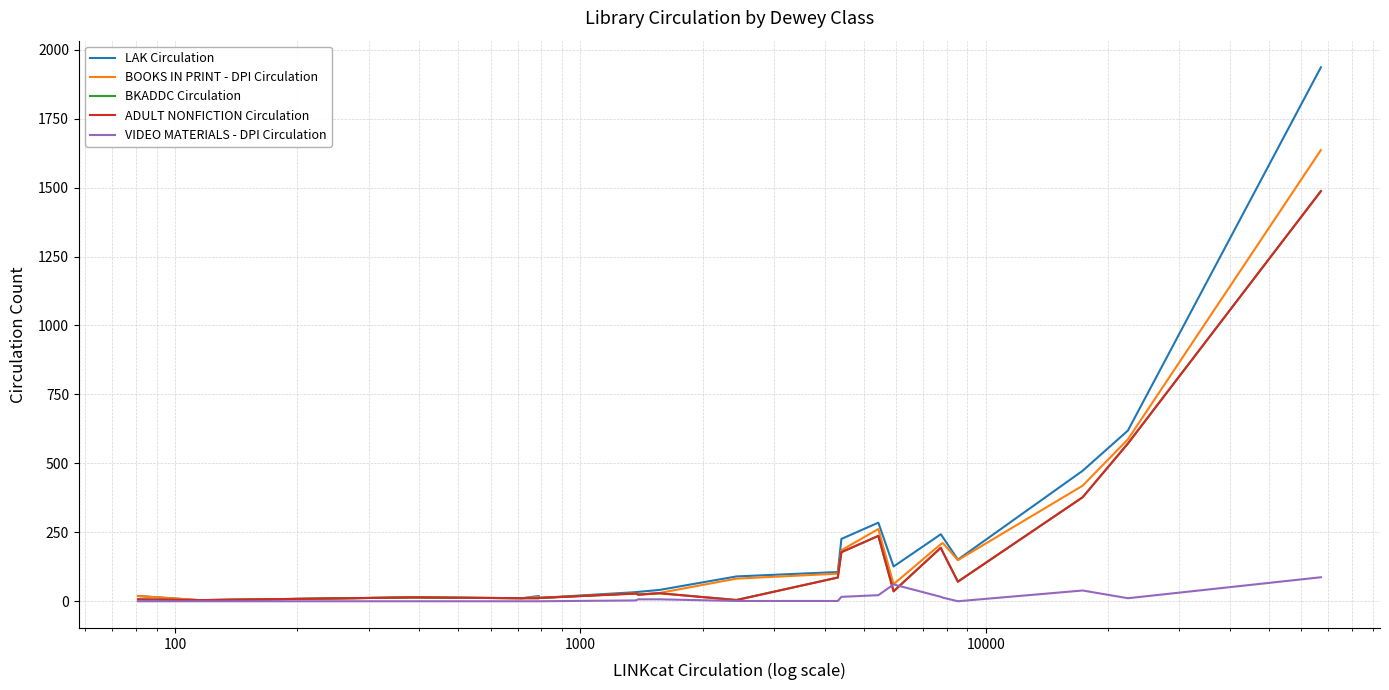

What is the greatest value displayed?

1936